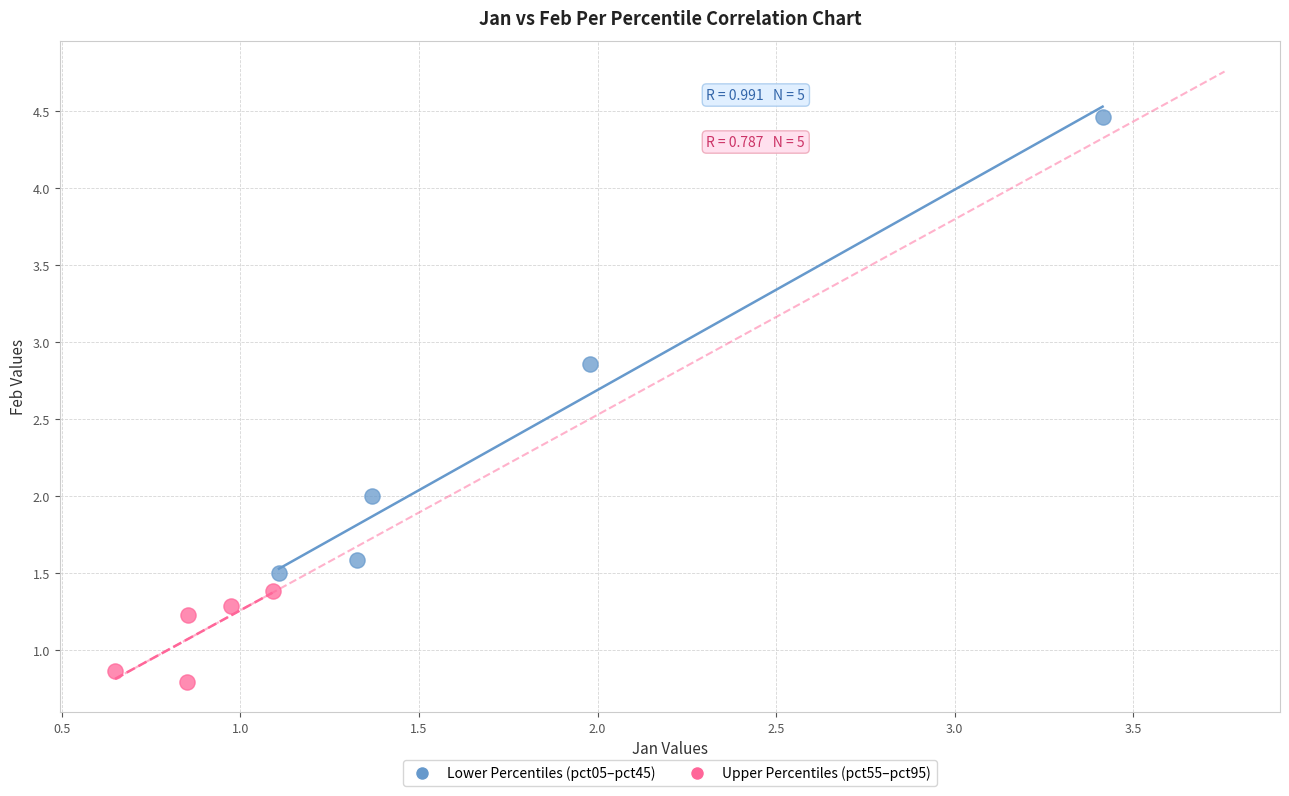

Which series contains the highest Y value?

Lower Percentiles (pct05–pct45)